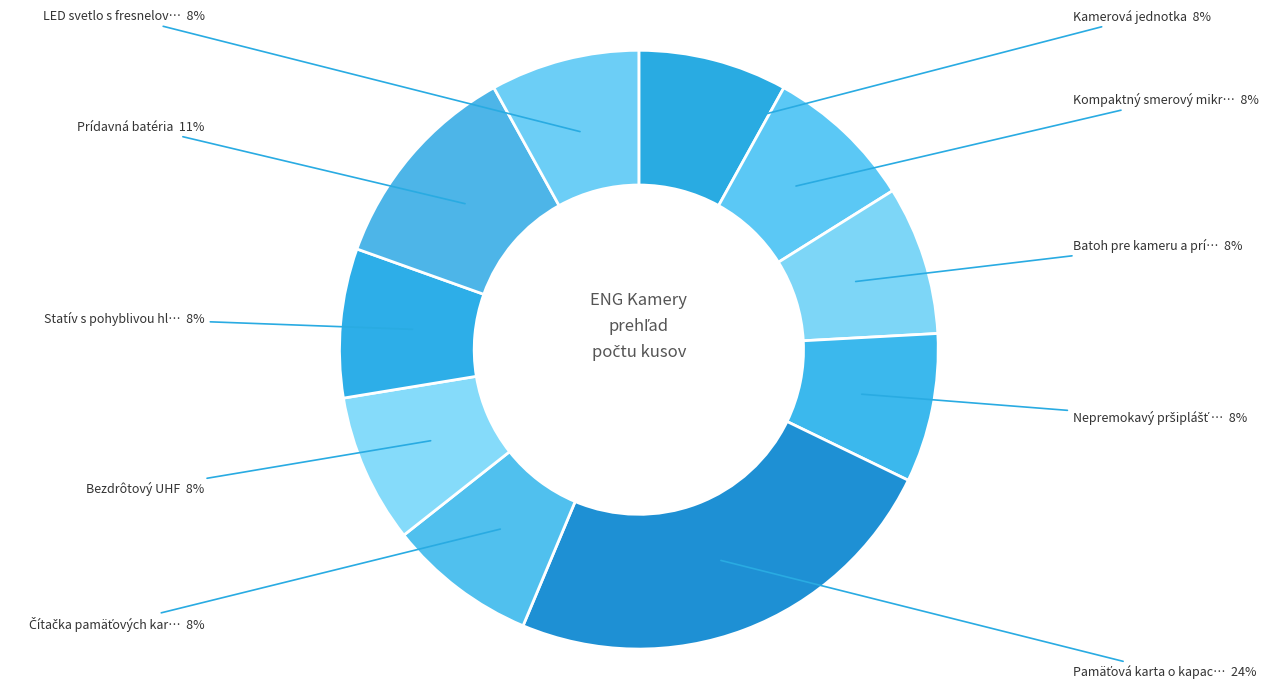

To the nearest percent, what is the difference between the largest and smallest slice percentages?

16%